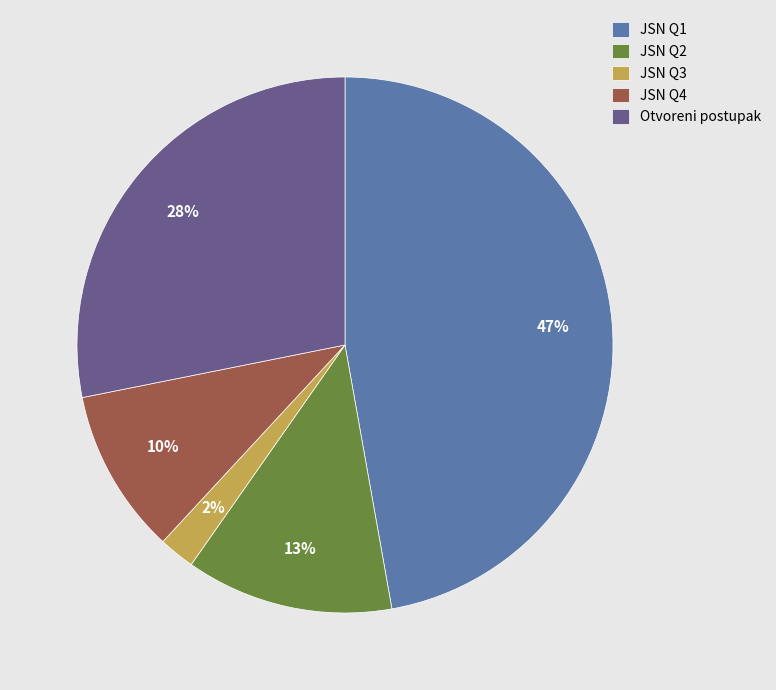

How many segments does this pie chart have?

5